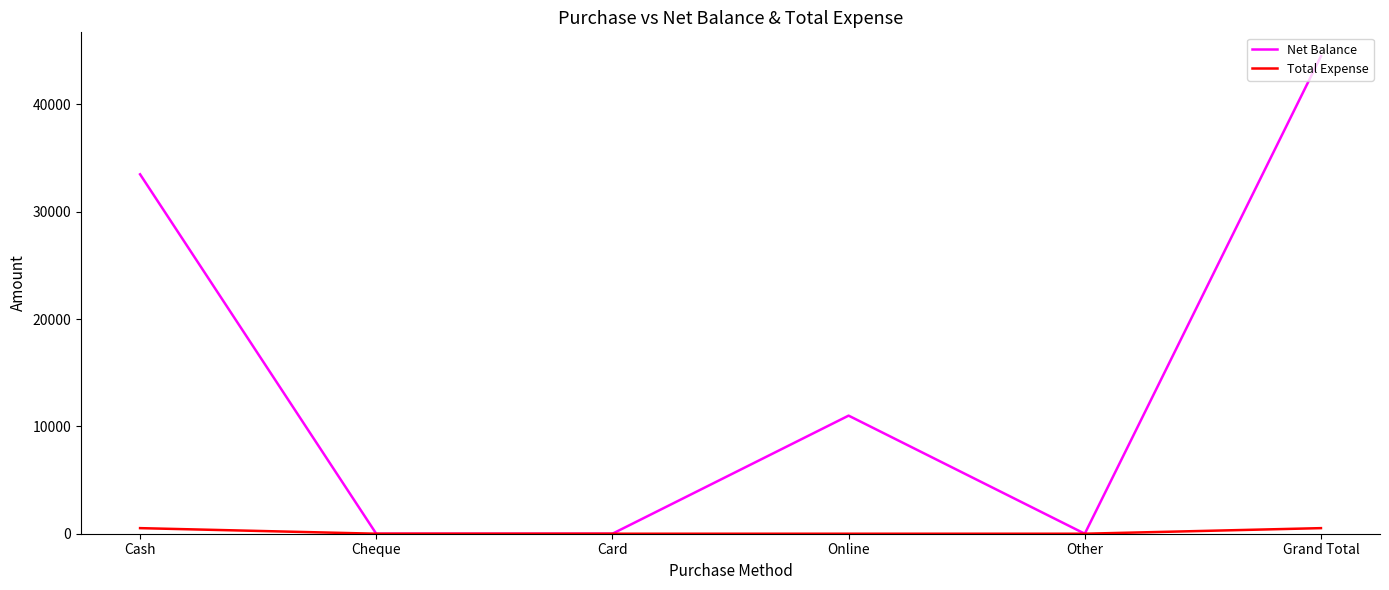

What is the spread (max minus min) of values at Cash?

32960